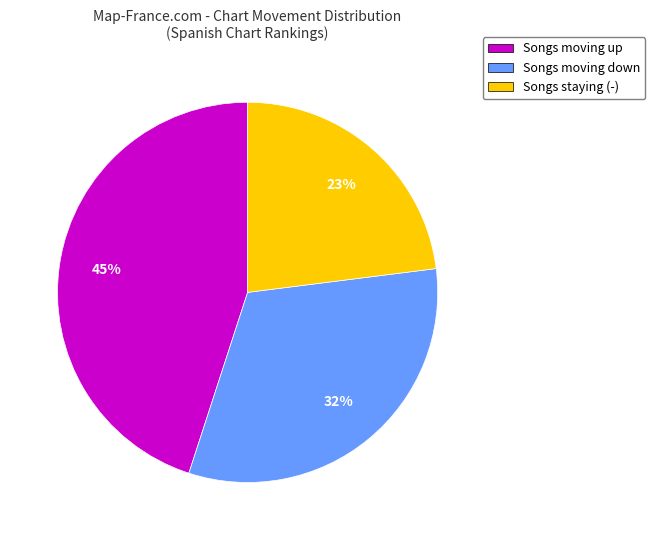

How many slices are in this pie chart?

3